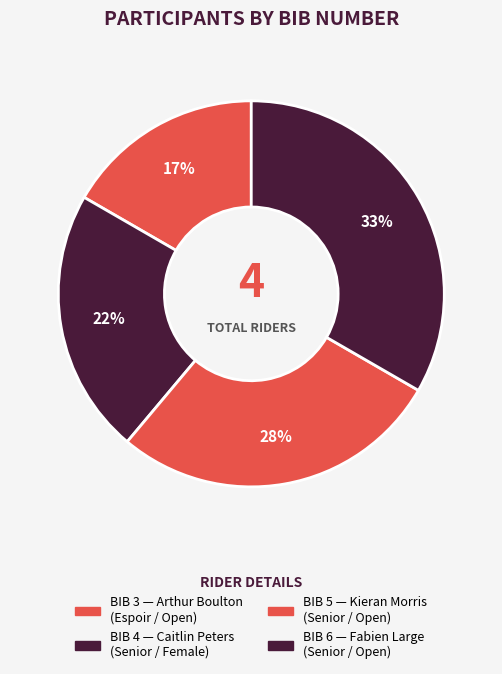

What is the smallest slice in the pie chart?

Arthur Boulton (Open/Espoir)